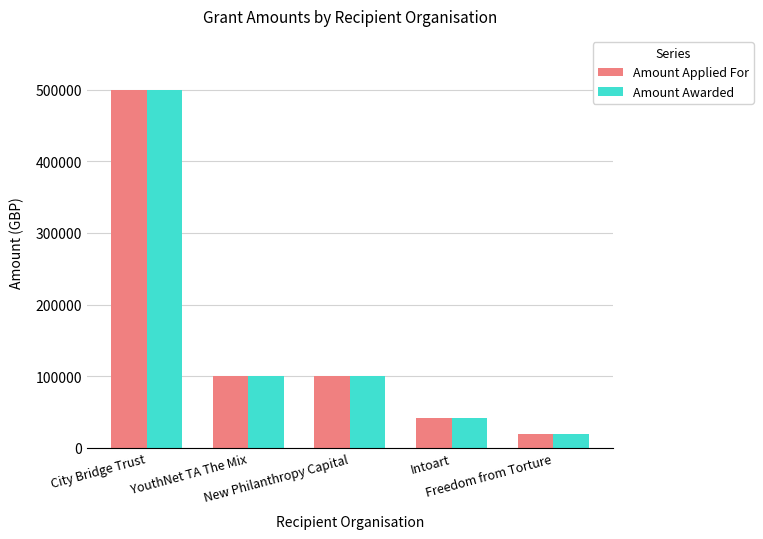

What is the label of the 5th bar from the right?

City Bridge Trust